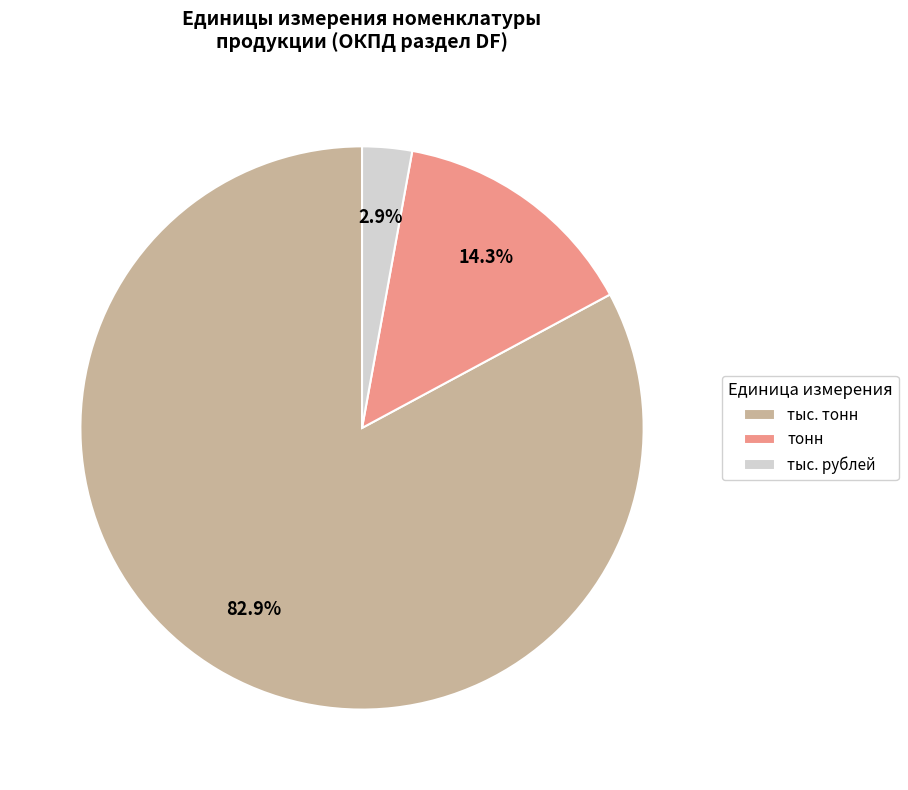

What percentage is NOT represented by тыс. рублей?

97.1%